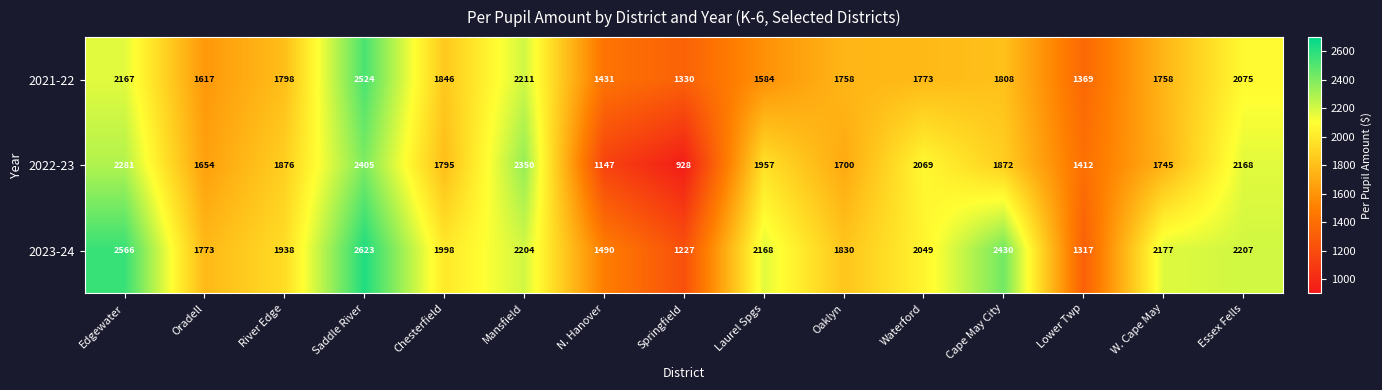

At which label is 2023-24 closest to 1925?

River Edge